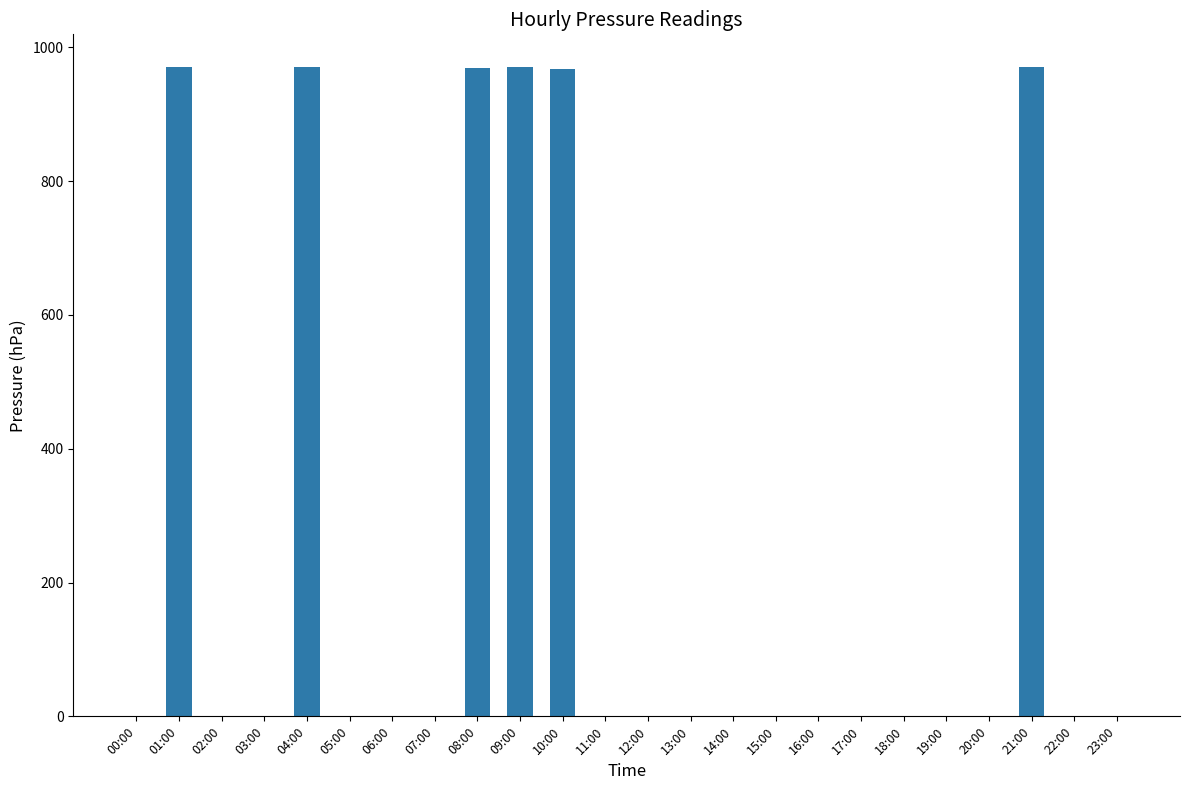

Which has a higher value, 23:00 or 10:00?

10:00